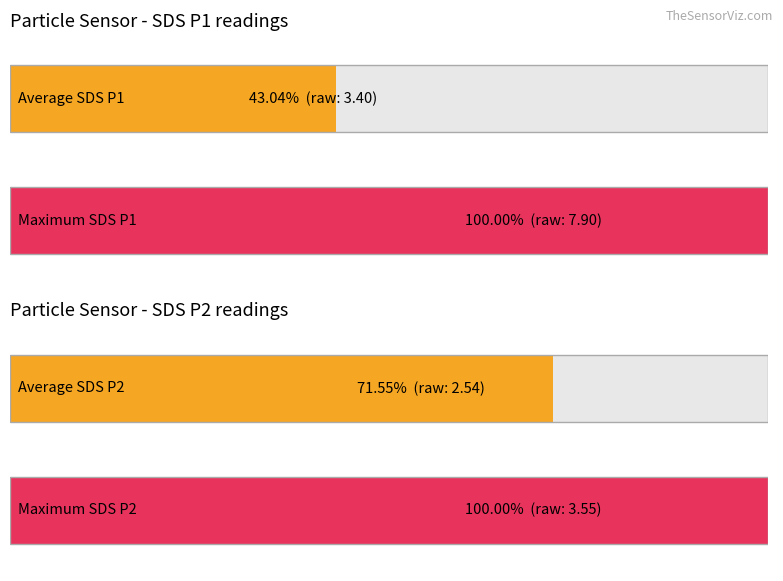

Does the chart contain any negative values?

No